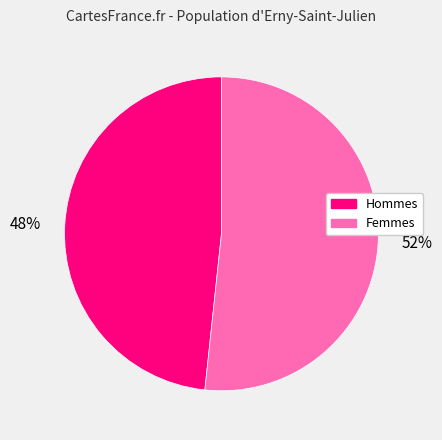

Which slice is the largest?

52%